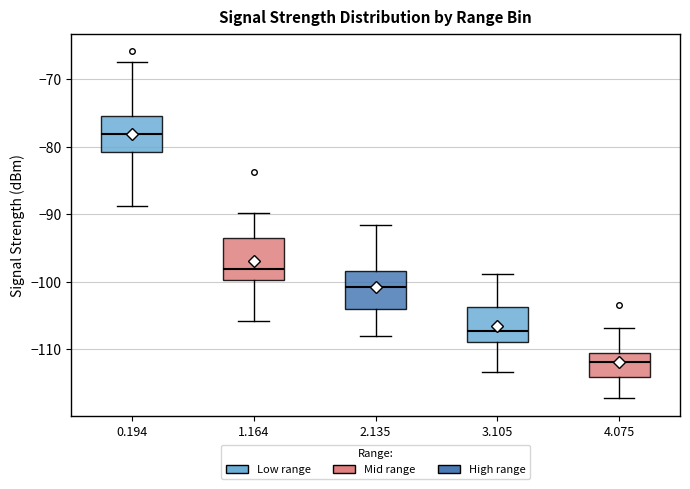

Reading left to right, read every box against the y-axis: the position of its median line, the range the box covers, and the ends of its whiskers. The values are not printed on the chart, so give them approximately, as read against the axis.

0.194: median -78, box -81 to -75, whiskers -89 to -67
1.164: median -98, box -100 to -93, whiskers -106 to -90
2.135: median -101, box -104 to -98, whiskers -108 to -92
3.105: median -107, box -109 to -104, whiskers -113 to -99
4.075: median -112, box -114 to -111, whiskers -117 to -107